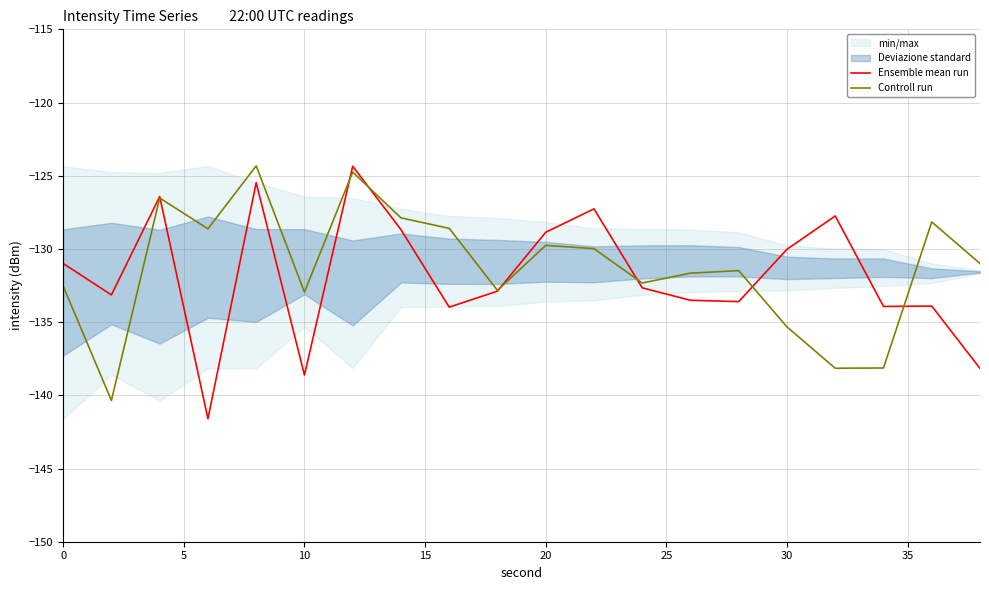

What is the maximum value for Controll run?

-124.3